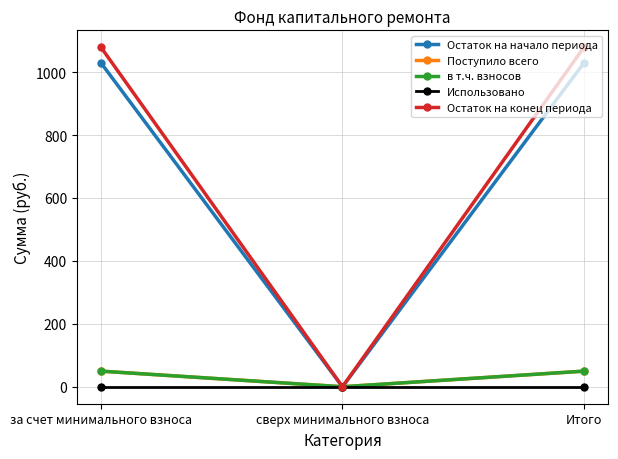

Is this an area chart (filled region under the line)?

No